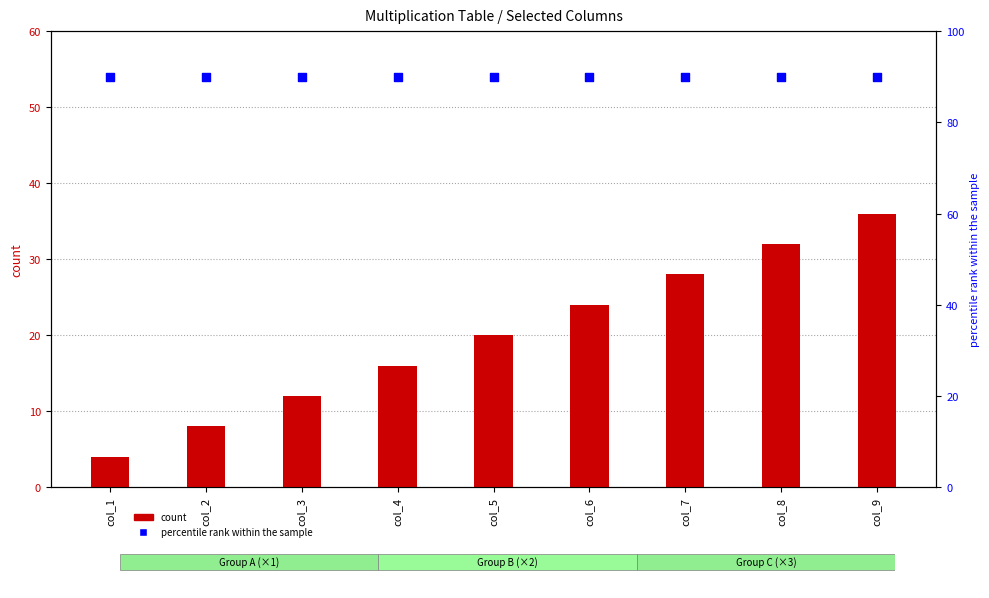

Which series has the largest Y range (max minus min)?

count